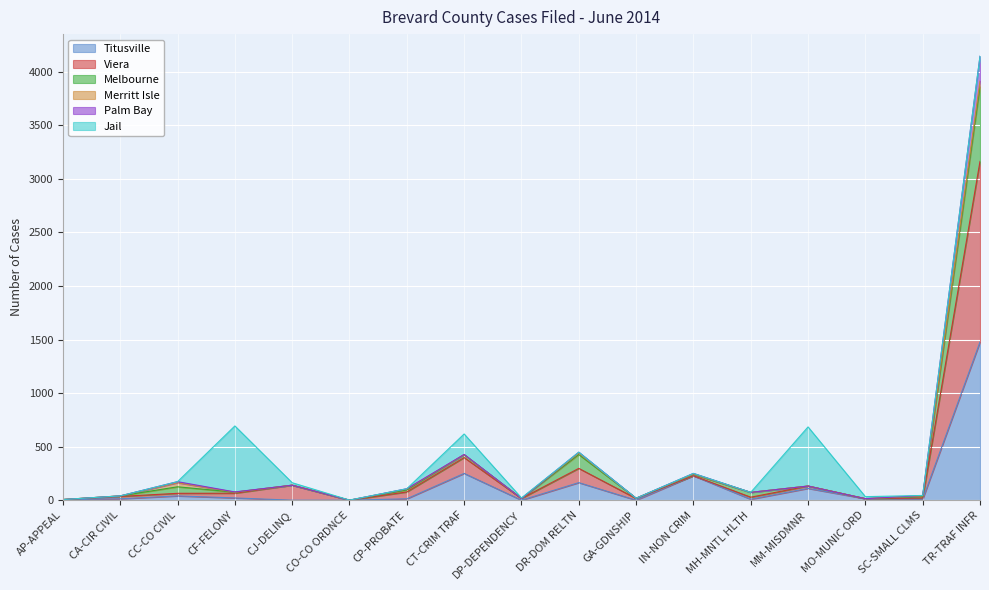

What is the label of the 16th point from the left?

SC-SMALL CLMS